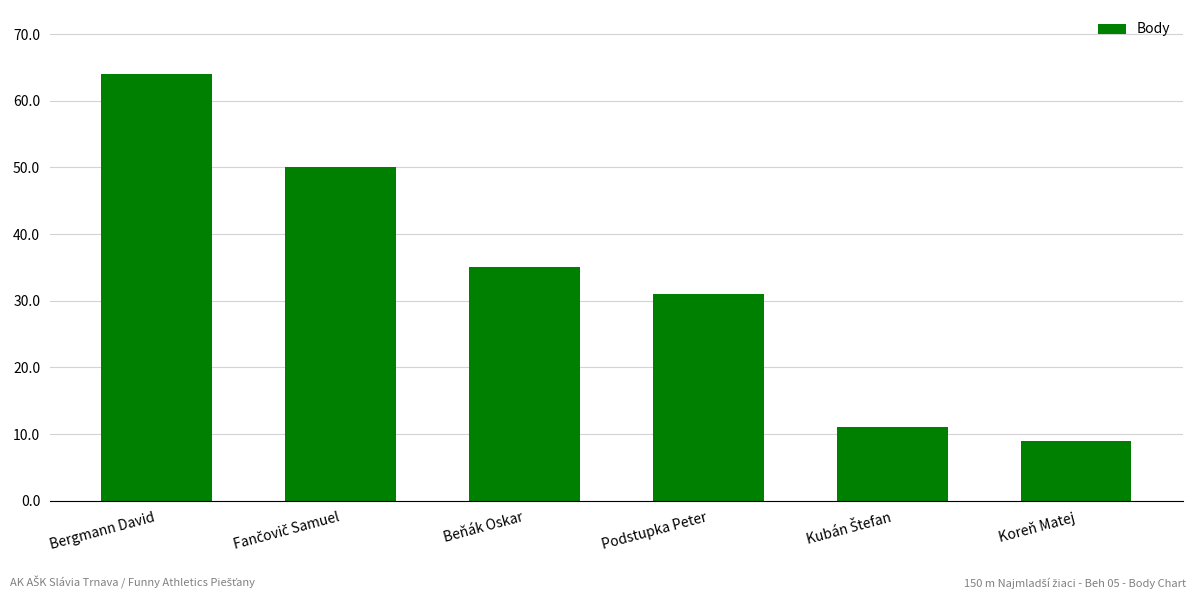

Does the chart contain any negative values?

No